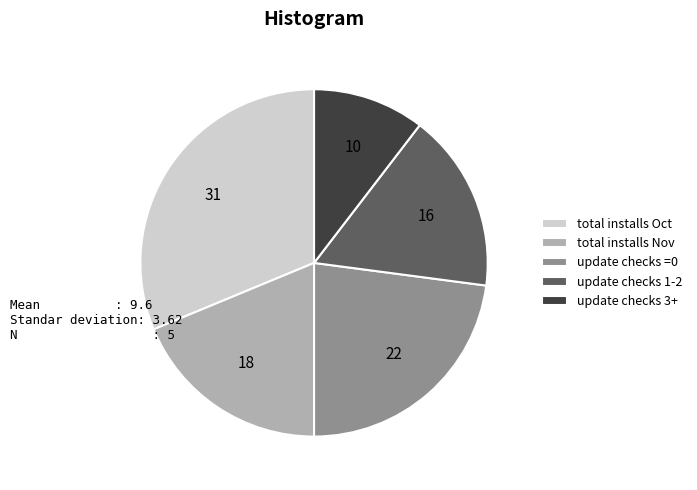

The total installs Oct slice represents 31% of the pie. True or false?

True